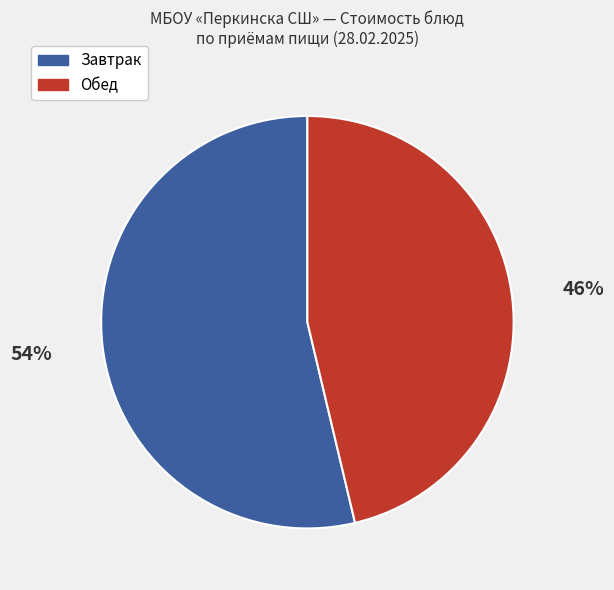

Do Завтрак and Обед together represent more than half of the pie?

Yes